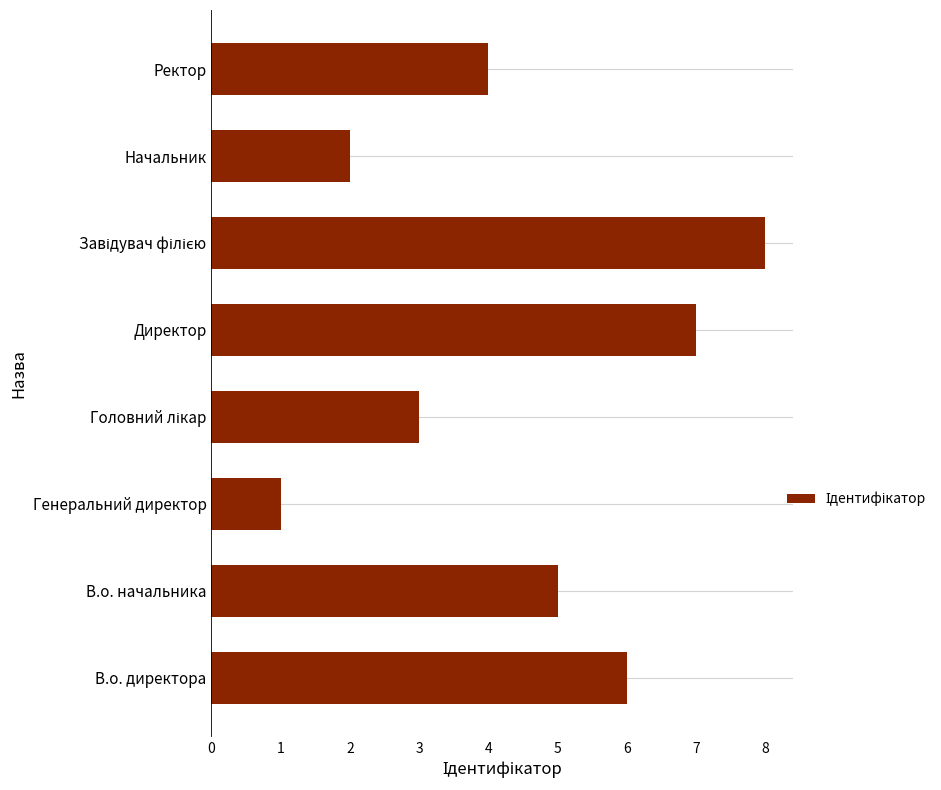

What is the difference between the second highest and second lowest values?

5